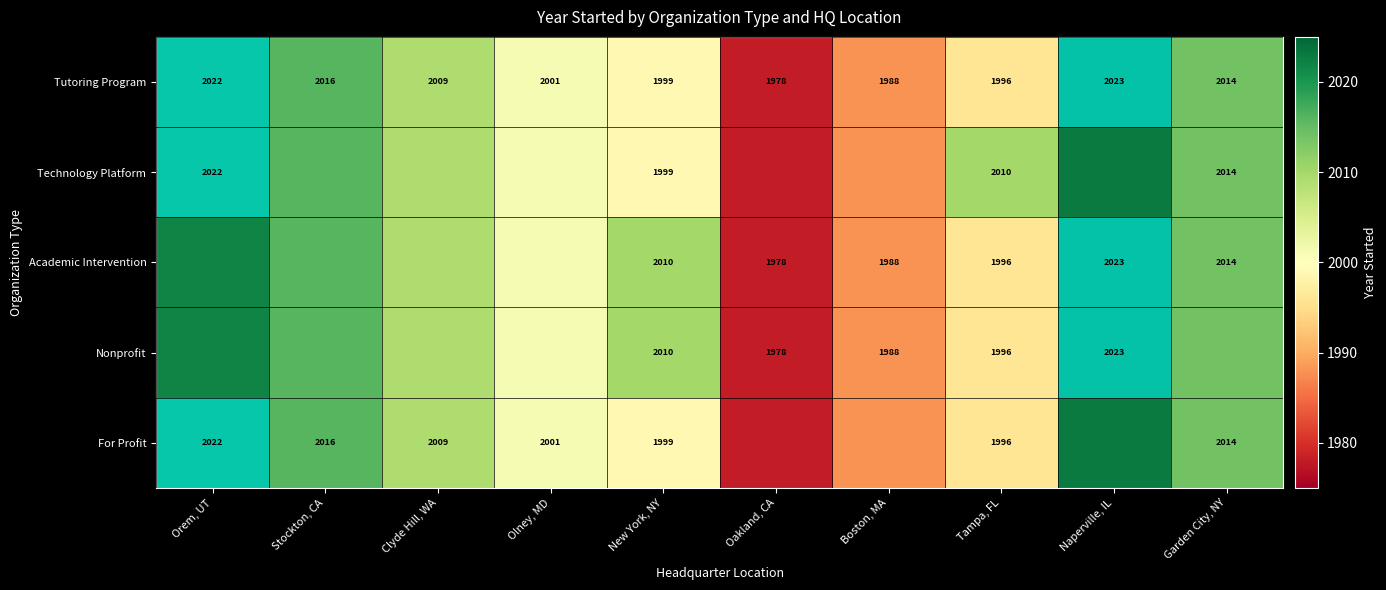

What is the sum of all Tutoring Program values?

20046